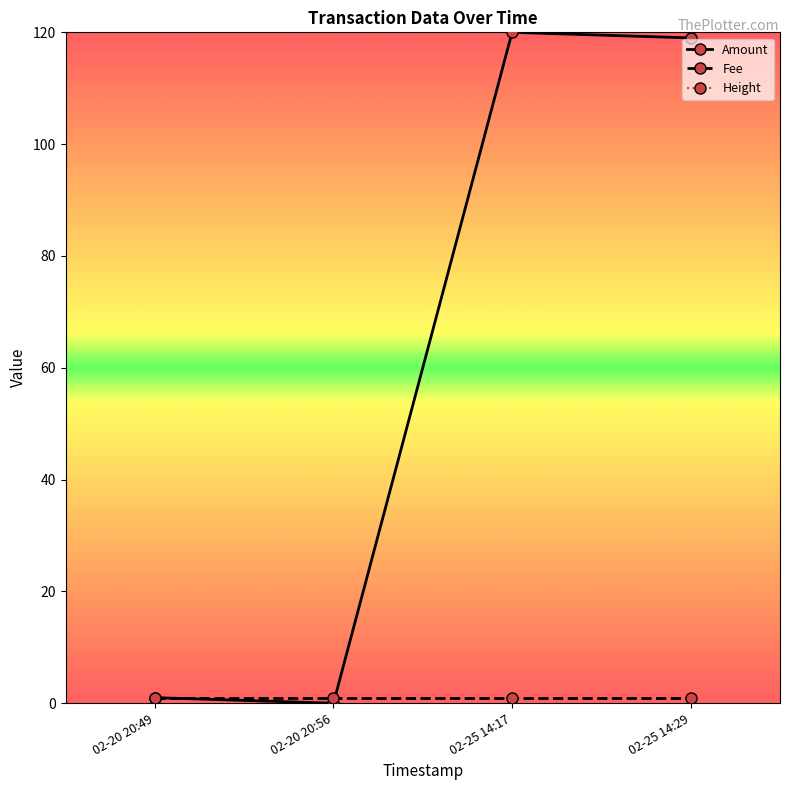

What is the label of the 2nd point from the left?

02-20 20:56